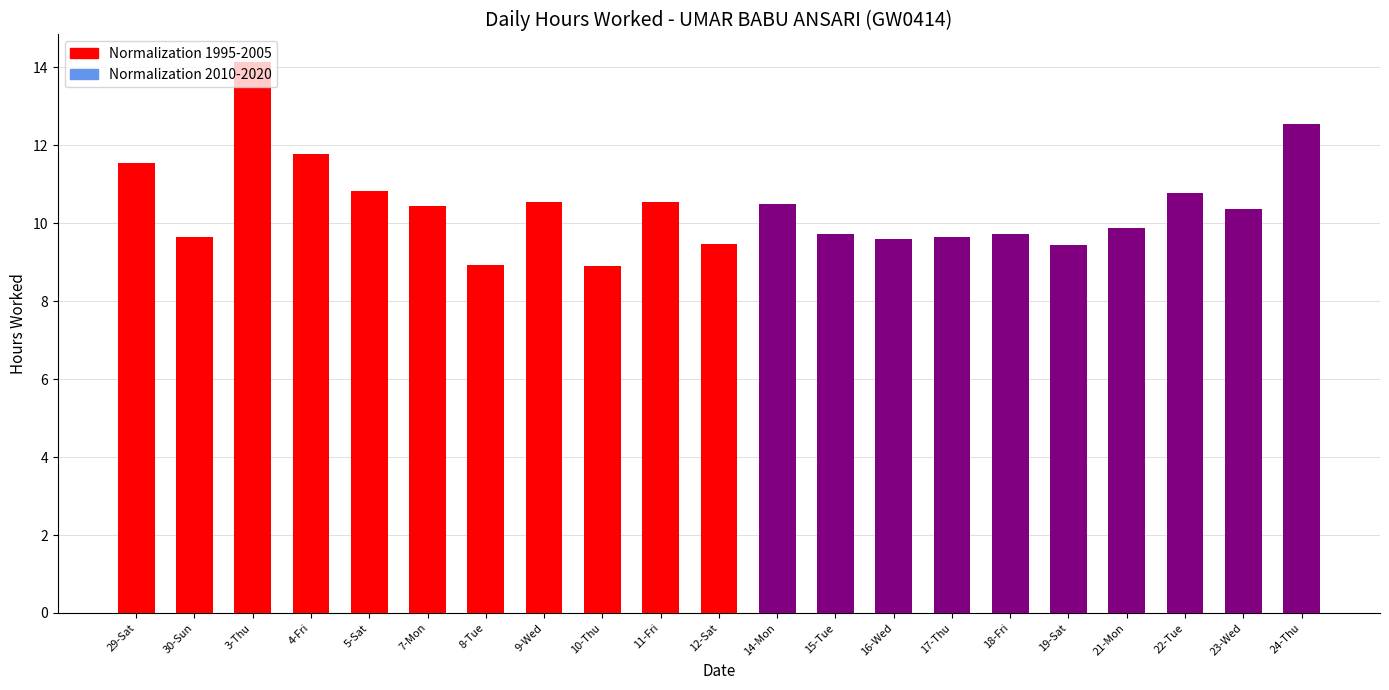

Reading left to right, extract all data points from this chart.

Normalization 1995-2005: 11.6	9.6	14.1	11.8	10.8	10.4	8.9	10.5	8.9	10.5	9.5	0.0	0.0	0.0	0.0	0.0	0.0	0.0	0.0	0.0	0.0
Normalization 2010-2020: 0.0	0.0	0.0	0.0	0.0	0.0	0.0	0.0	0.0	0.0	0.0	10.5	9.7	9.6	9.7	9.7	9.4	9.9	10.8	10.3	12.5